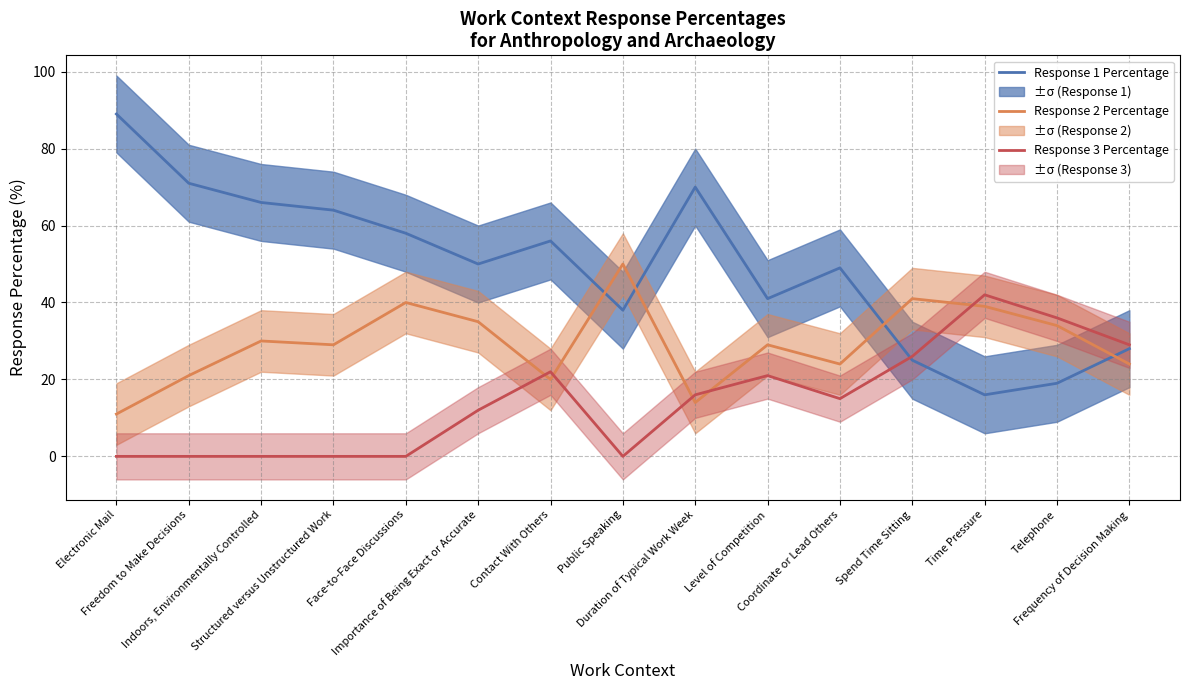

Rank the series by their maximum value, from lowest to highest.

Response 3 Percentage, Response 2 Percentage, Response 1 Percentage